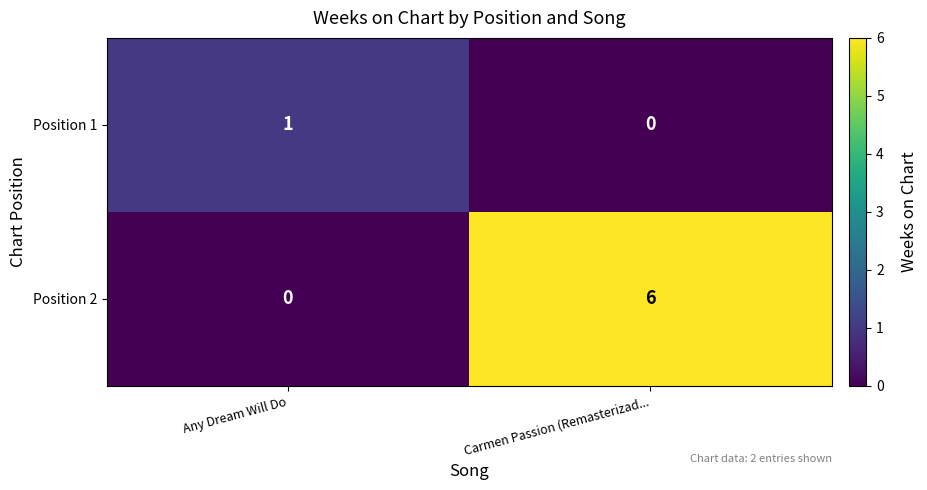

The Position 2 series shows 8 at Carmen Passion (Remasterizad.... True or false?

False